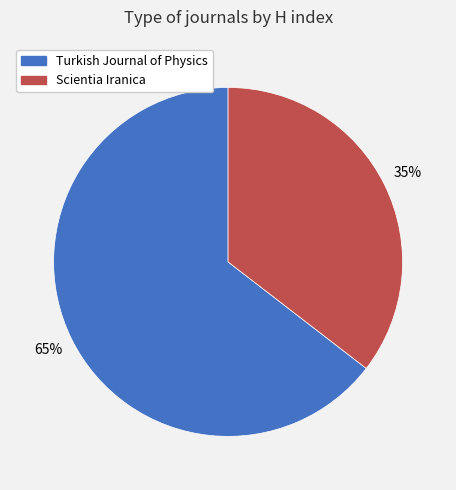

What is the smallest slice in the pie chart?

Scientia Iranica